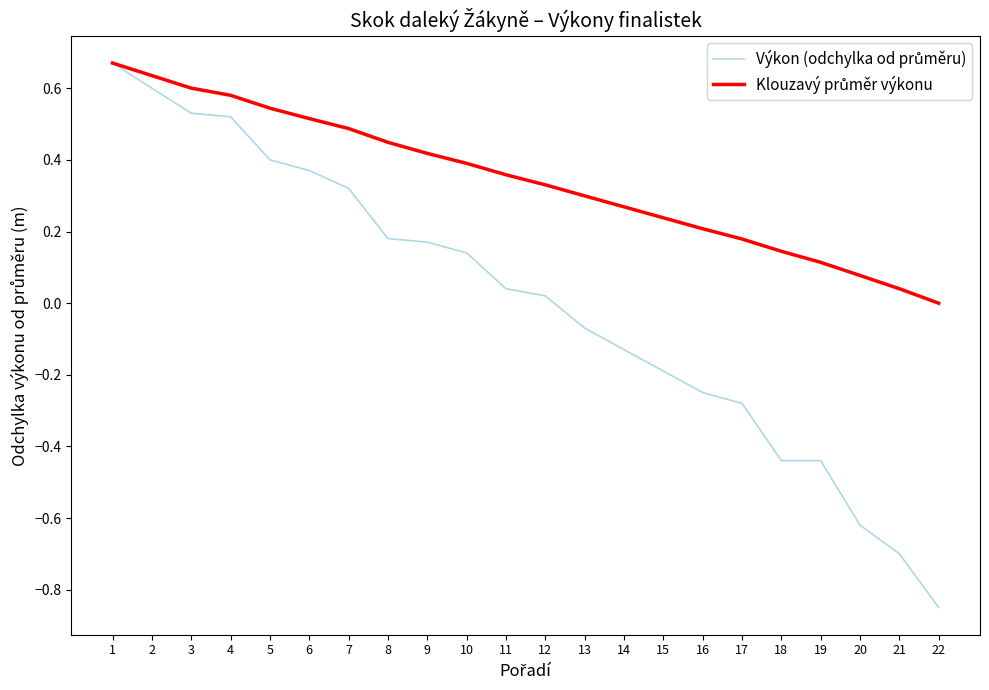

Does the chart have visible grid lines?

No